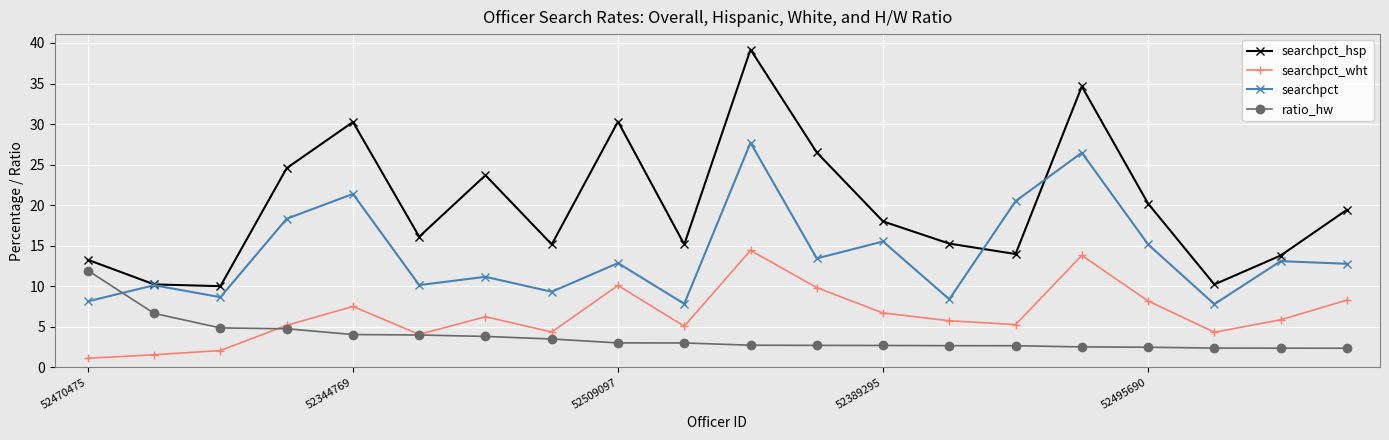

After their last crossing, which series has the higher values: searchpct or ratio_hw?

searchpct